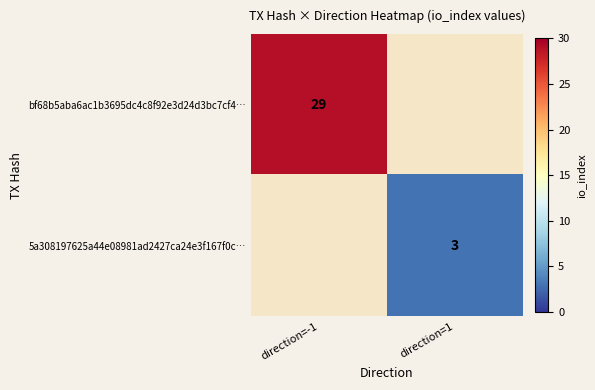

Is it true that 5a308197625a44e08981ad2427ca24e3f167f0c… equals 2 at direction=1?

False